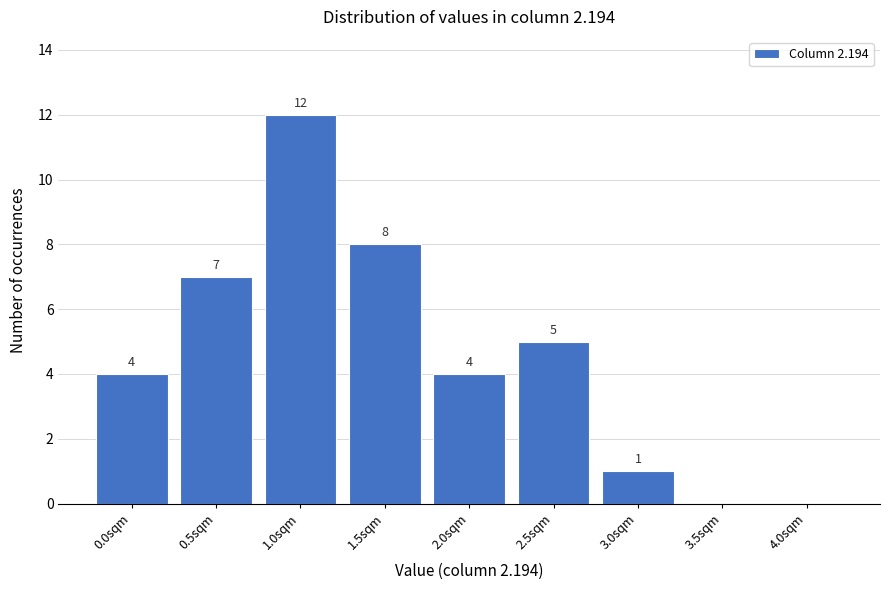

Reading left to right, what are all the values shown in this chart?

0.0sqm=4	0.5sqm=7	1.0sqm=12	1.5sqm=8	2.0sqm=4	2.5sqm=5	3.0sqm=1	3.5sqm=0	4.0sqm=0